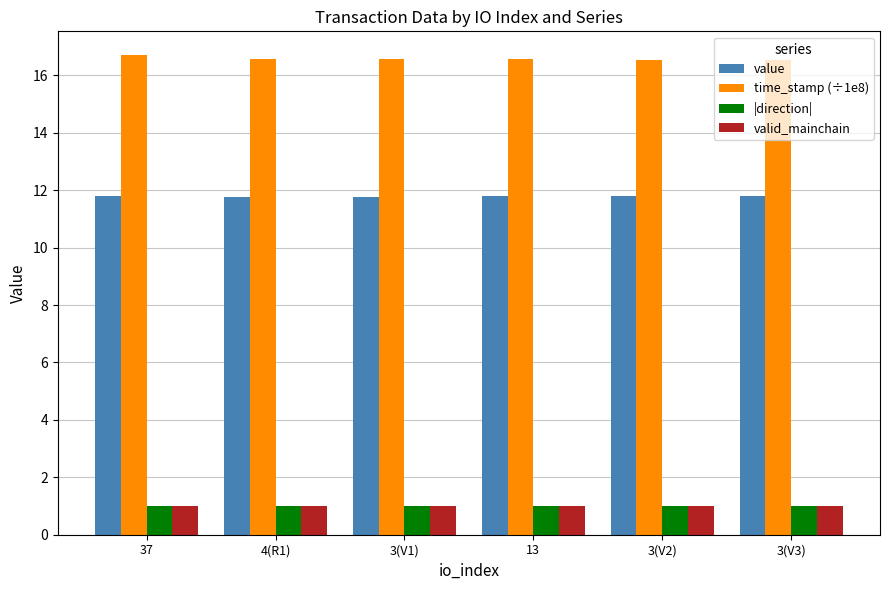

Which series has the largest total across all categories?

time_stamp (÷1e8)